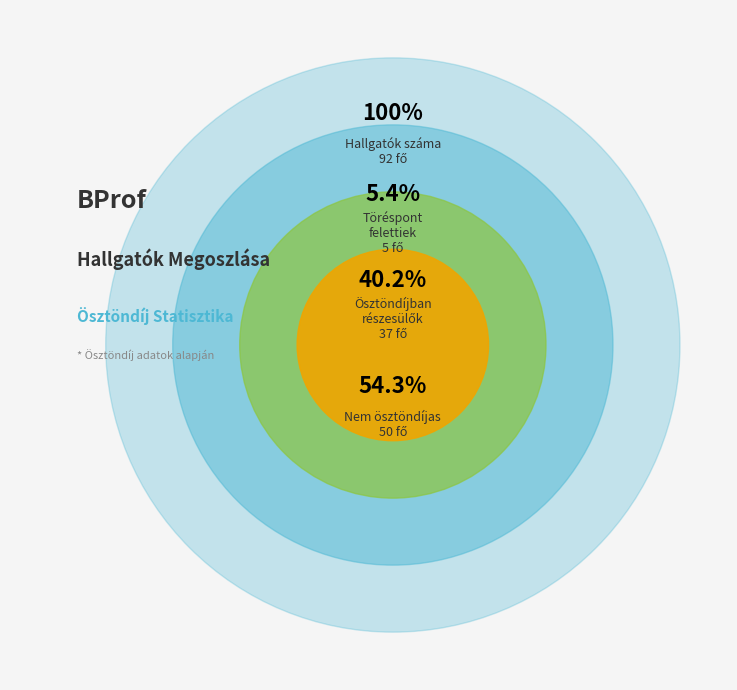

What is the largest slice in the pie chart?

Hallgatók száma